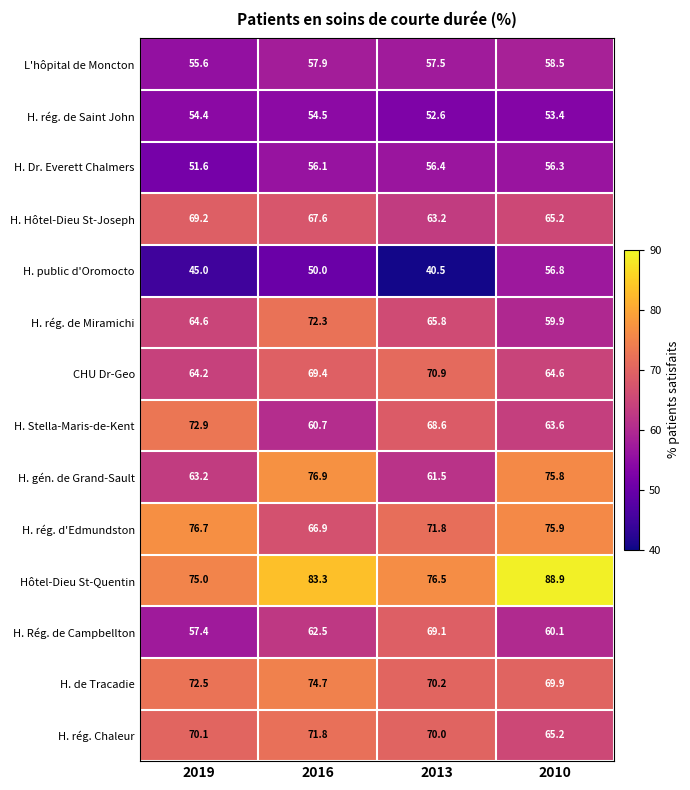

What is the sum of all L'hôpital de Moncton values?

229.5